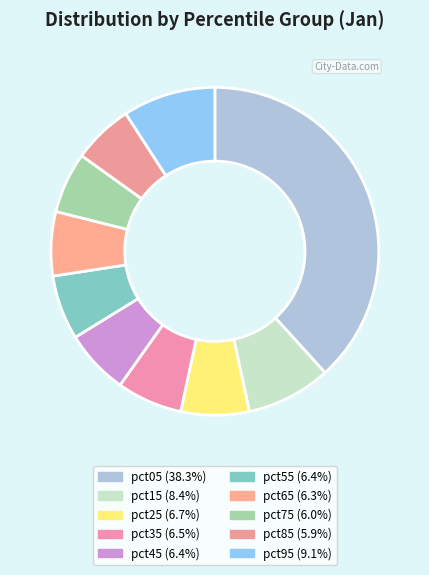

To the nearest percent, what is the difference between the pct85 and pct95 slice percentages?

3%